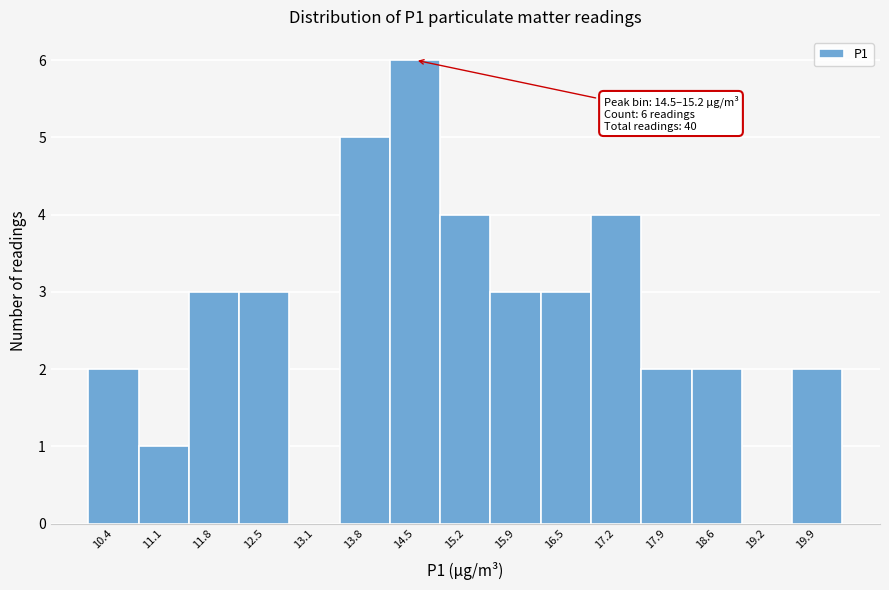

Reading left to right, transcribe all the data shown in this chart.

10.4=2	11.1=1	11.8=3	12.5=3	13.1=0	13.8=5	14.5=6	15.2=4	15.9=3	16.5=3	17.2=4	17.9=2	18.6=2	19.2=0	19.9=2